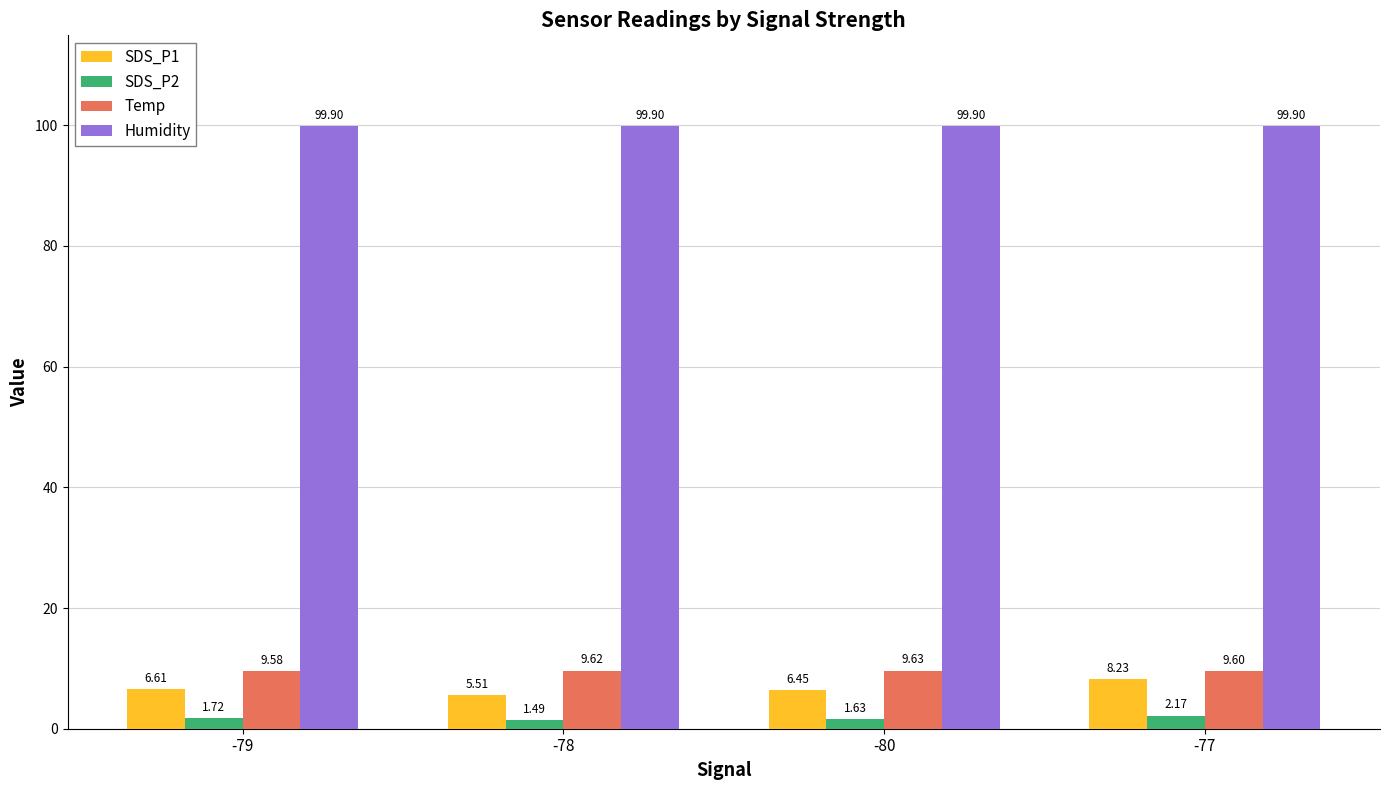

True or false: Temp has a value of 9.6 at -78.

True